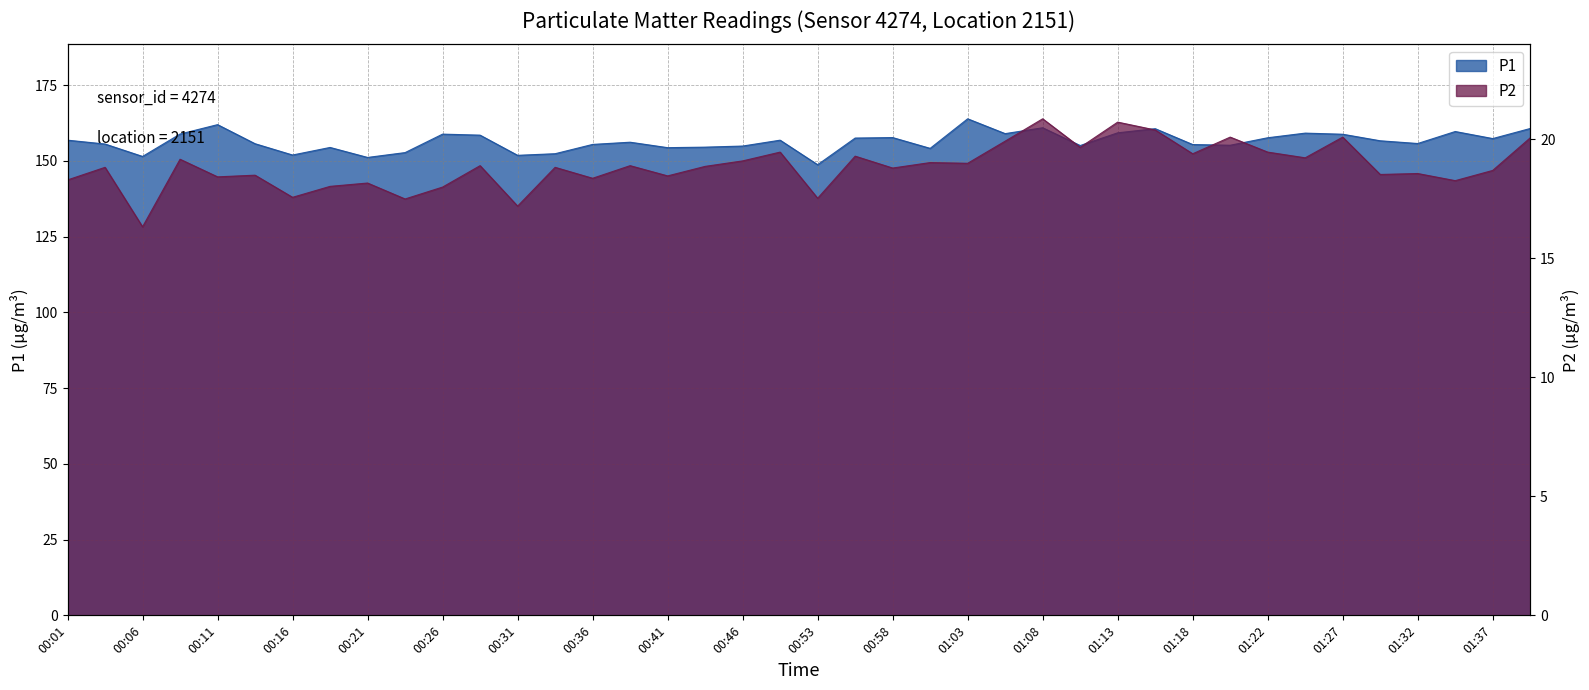

What is the average value of the P2 series?

18.9